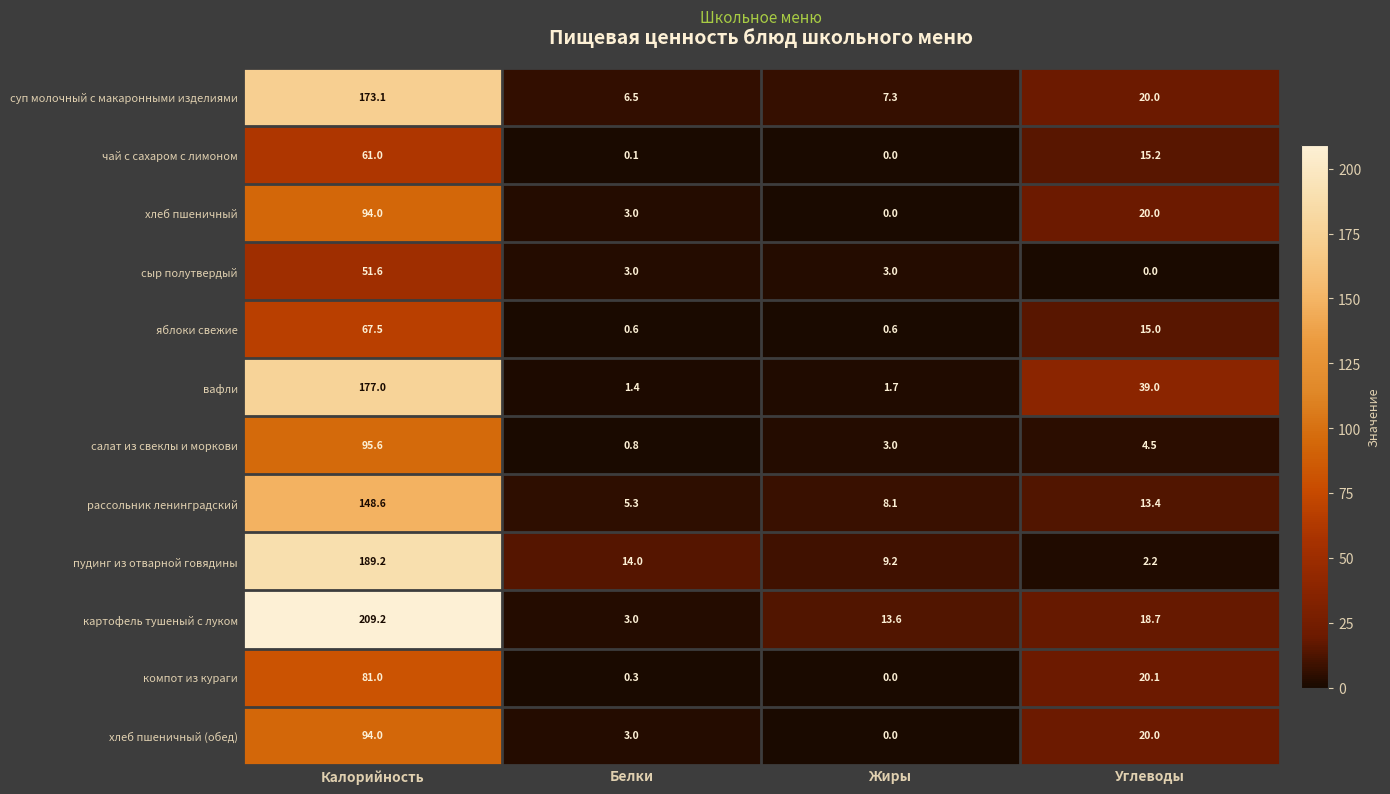

At which label does сыр полутвердый reach its peak?

Калорийность